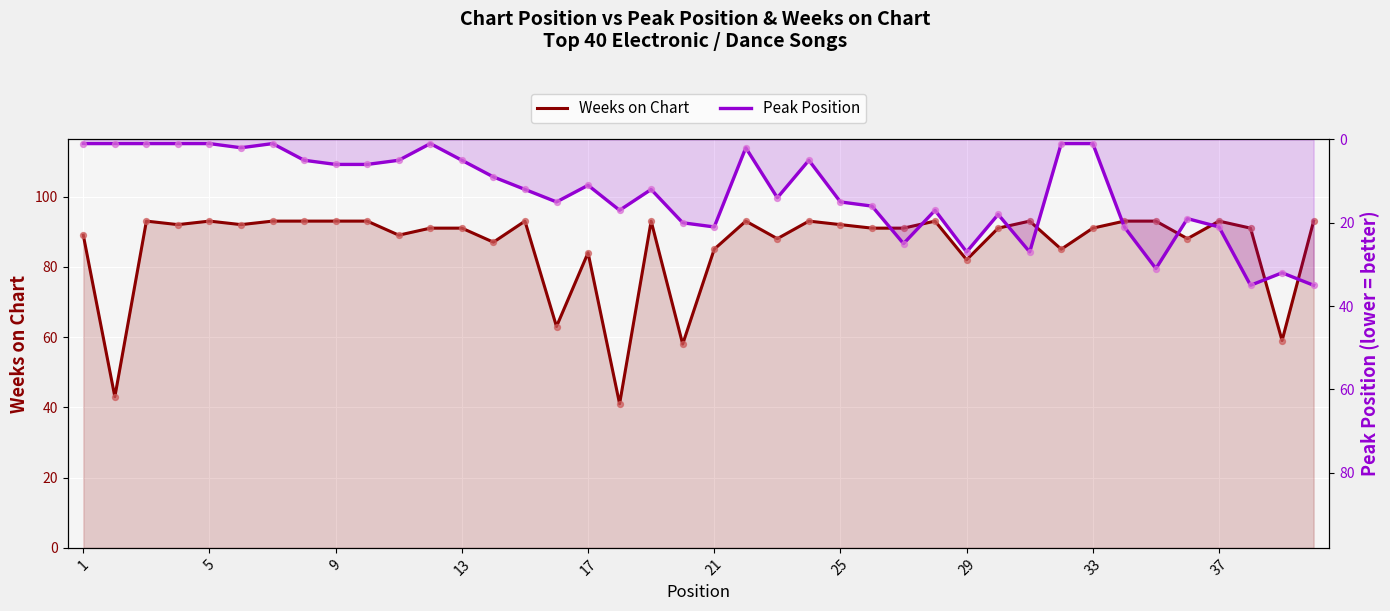

At how many categories does at least one series exceed 3?

40